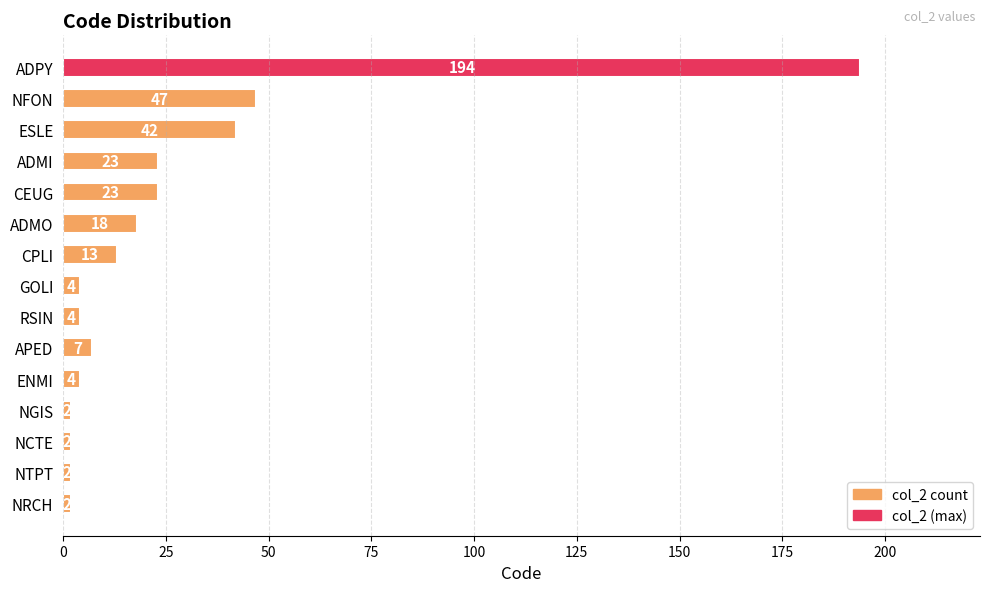

The value at APED is 7. True or false?

True